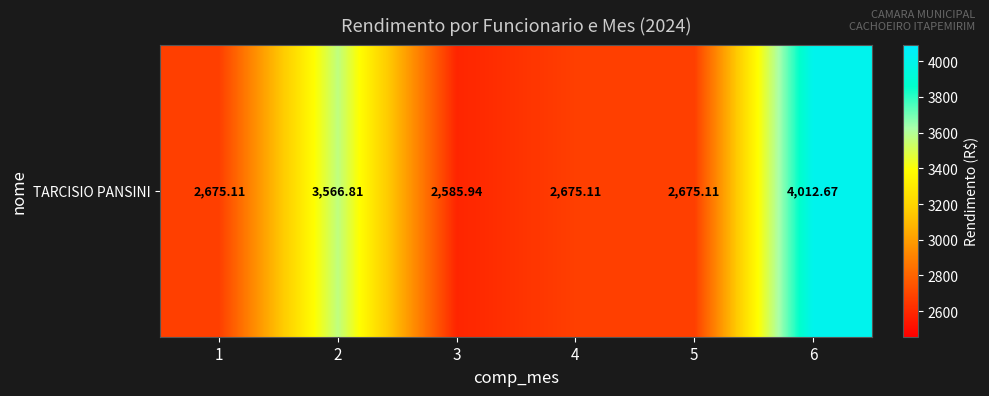

List the labels in order of value, largest first.

6, 2, 1, 4, 5, 3